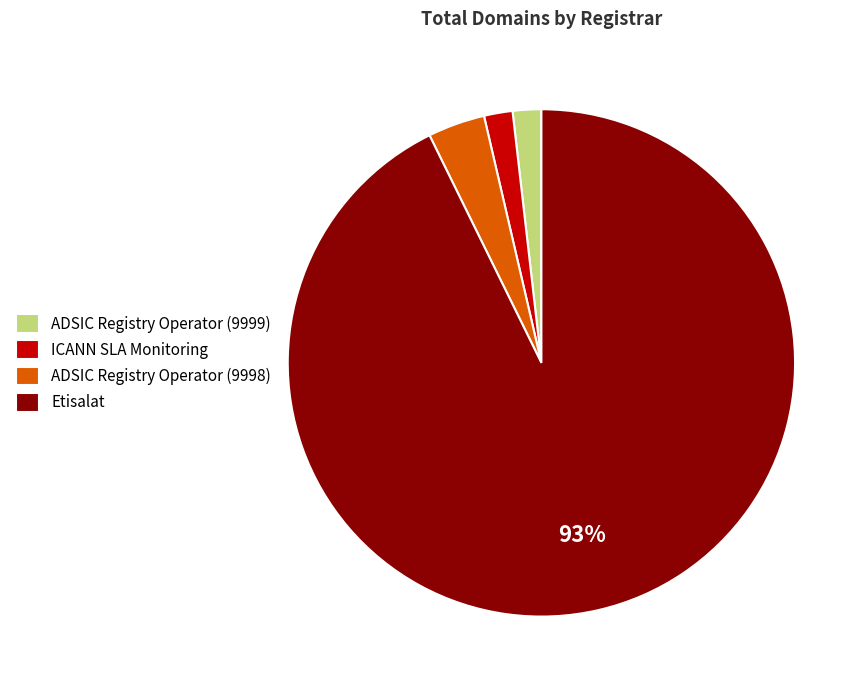

What percentage is the ADSIC Registry Operator (9998) slice, to the nearest percent?

4%